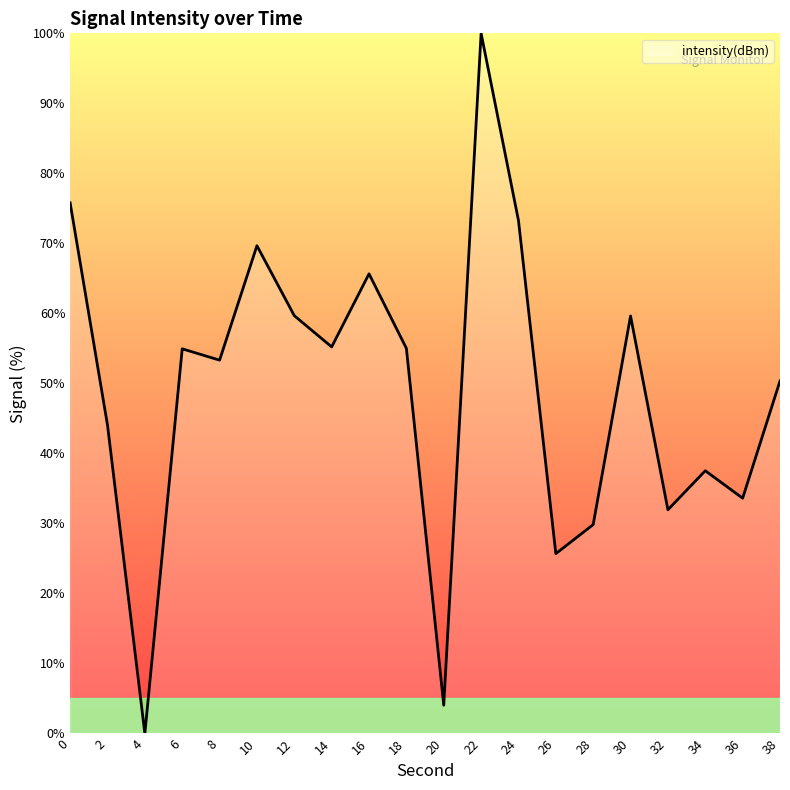

What is the approximate value at 22?

100.0